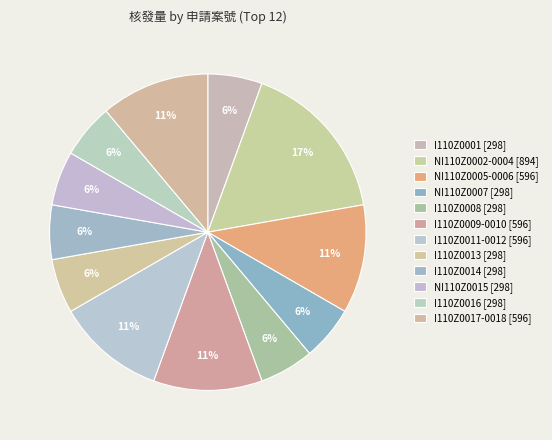

Rank the categories by value from lowest to highest.

I110Z0001, NI110Z0007, I110Z0008, I110Z0013, I110Z0014, NI110Z0015, I110Z0016, NI110Z0005-0006, I110Z0009-0010, I110Z0011-0012, I110Z0017-0018, NI110Z0002-0004